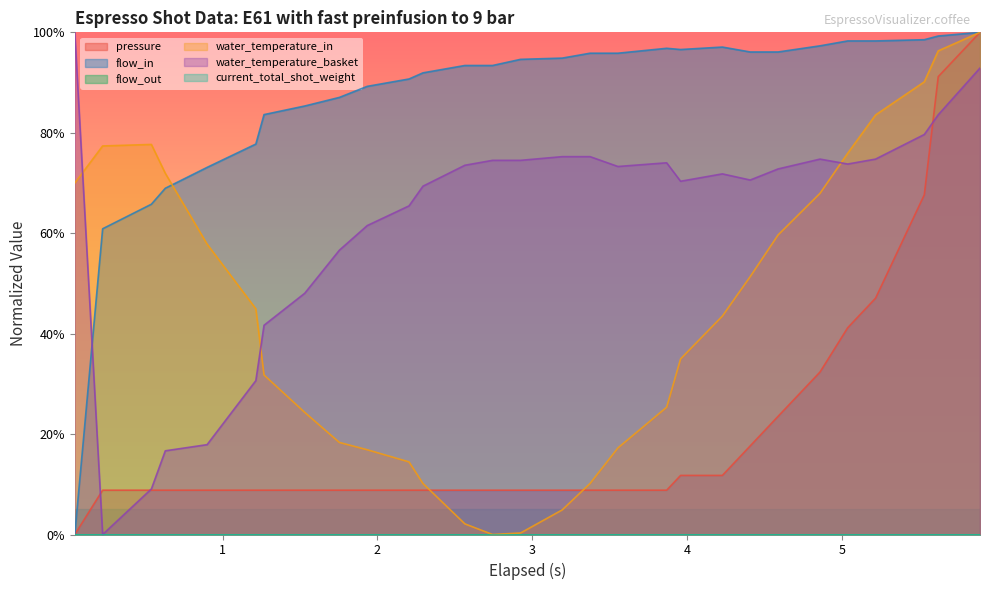

Reading left to right, extract all data points from this chart.

pressure: 0.0	8.8	8.8	8.8	8.8	8.8	8.8	8.8	8.8	8.8	8.8	8.8	8.8	8.8	8.8	8.8	8.8	8.8	8.8	11.8	11.8	17.6	23.5	32.4	41.2	47.1	67.6	91.2	100.0
flow_in: 0.0	60.9	65.8	68.9	73.1	77.8	83.6	85.3	87.0	89.2	90.7	91.9	93.4	93.4	94.6	94.9	95.8	95.8	96.8	96.6	97.1	96.1	96.1	97.3	98.3	98.3	98.5	99.3	100.0
water_temperature_in: 70.0	77.4	77.7	71.9	57.8	44.9	31.8	24.3	18.3	16.9	14.5	10.2	2.1	0.0	0.3	4.9	10.2	17.2	25.3	35.0	43.5	51.4	59.6	67.9	75.9	83.5	90.1	96.3	100.0
water_temperature_basket: 100.0	0.0	9.1	16.7	17.9	30.6	41.7	48.0	56.6	61.5	65.4	69.4	73.5	74.5	74.5	75.2	75.2	73.3	74.0	70.3	71.8	70.6	72.8	74.8	73.8	74.8	79.7	83.6	92.9